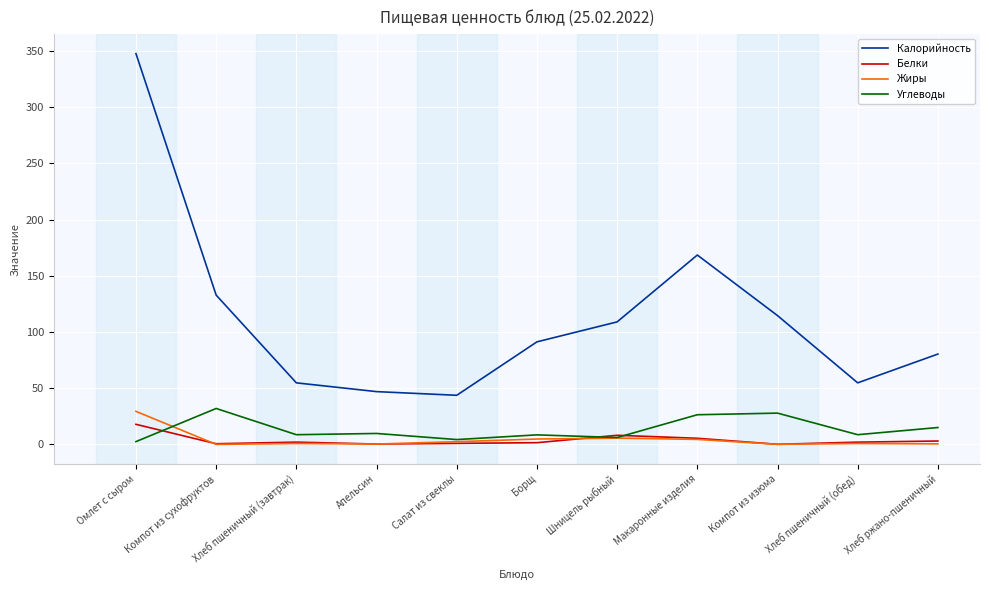

Which series has the largest total across all categories?

Калорийность